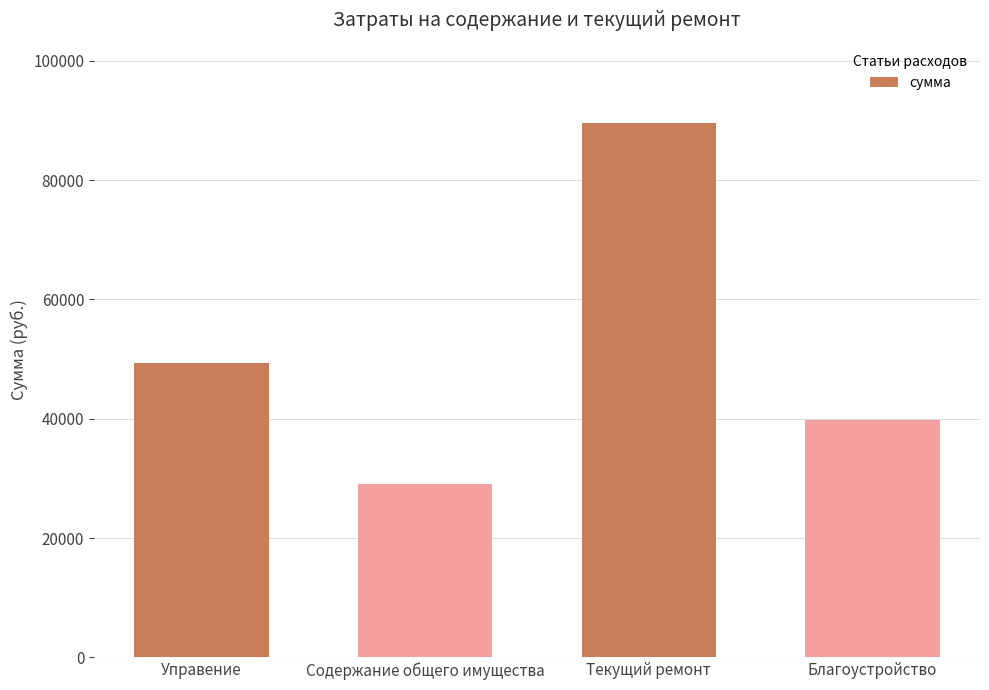

Are the bars horizontal?

No